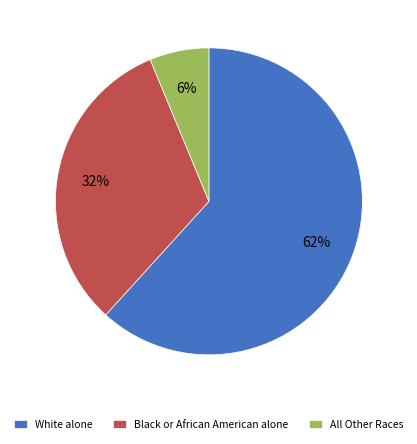

To the nearest percent, what is the combined percentage of Black or African American alone and All Other Races?

38%